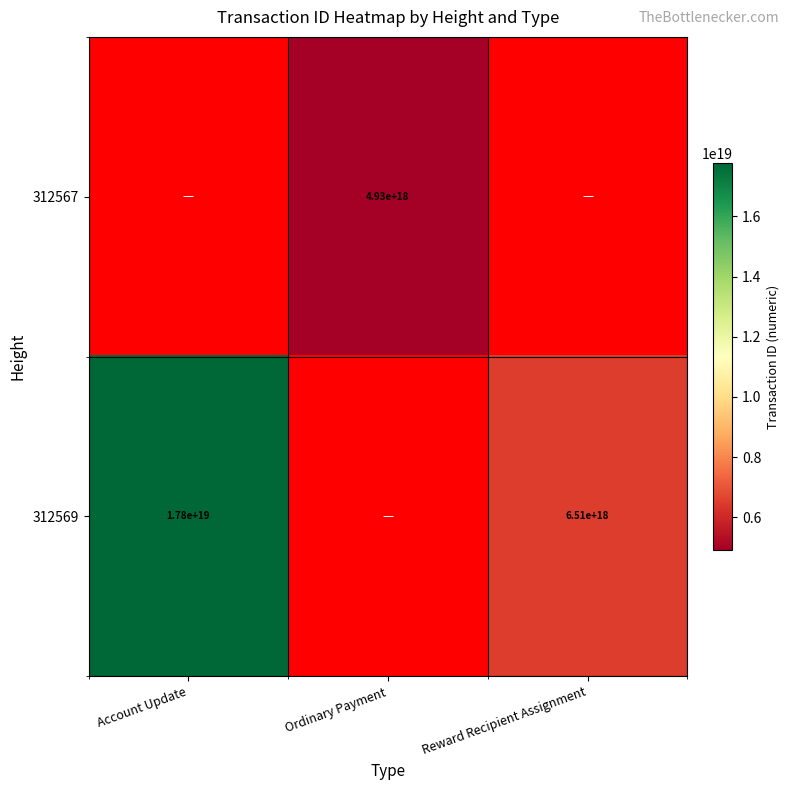

What is the maximum value shown in the chart?

17757318705654251520.0